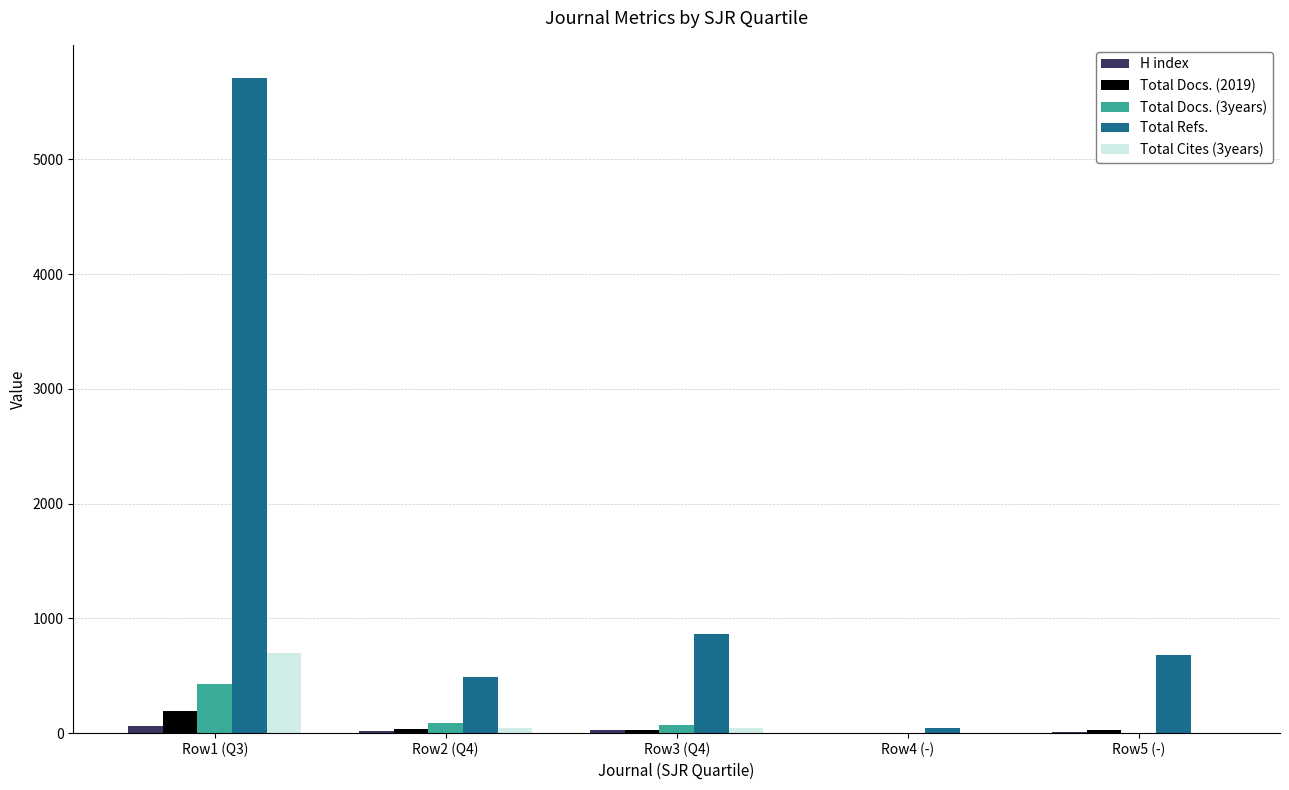

Between Row1 (Q3) and Row3 (Q4), which series saw the biggest shift?

Total Refs.